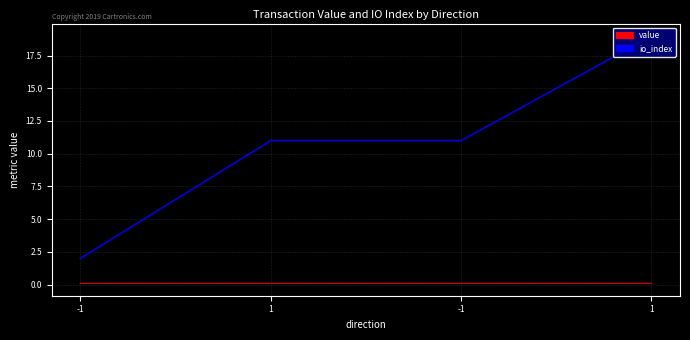

At which category does the chart reach its minimum across all series?

-1